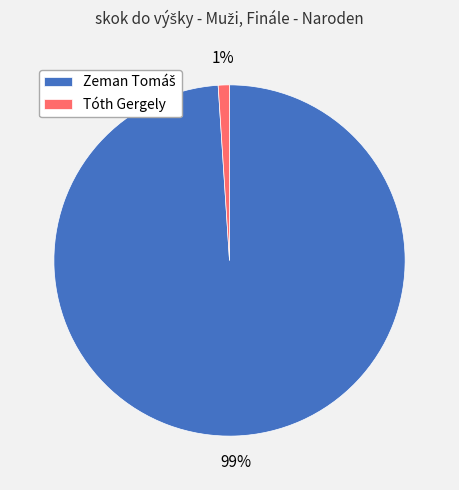

To the nearest percent, what is the average slice percentage?

50%